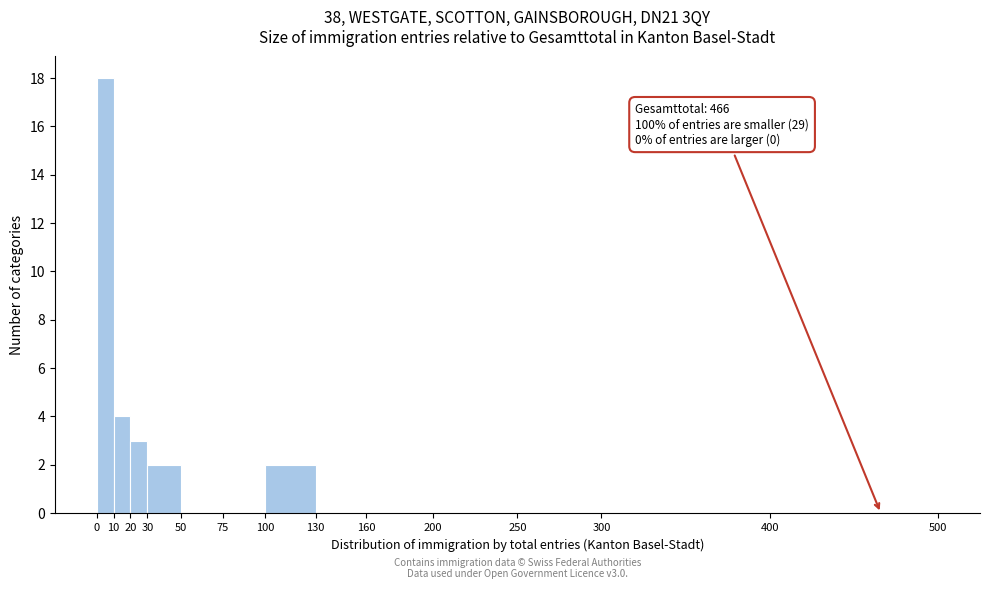

Over which range of the x-axis is the bar tallest?

0 to 10